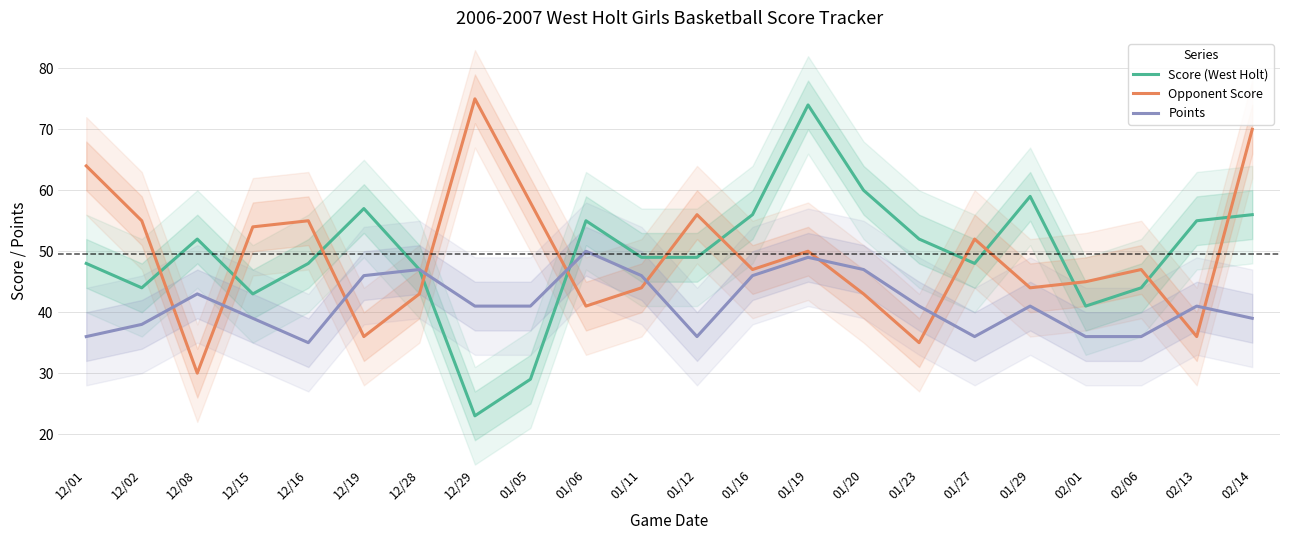

Is the value of Opponent Score at 01/06 greater than the value of Score (West Holt) at 12/08?

No